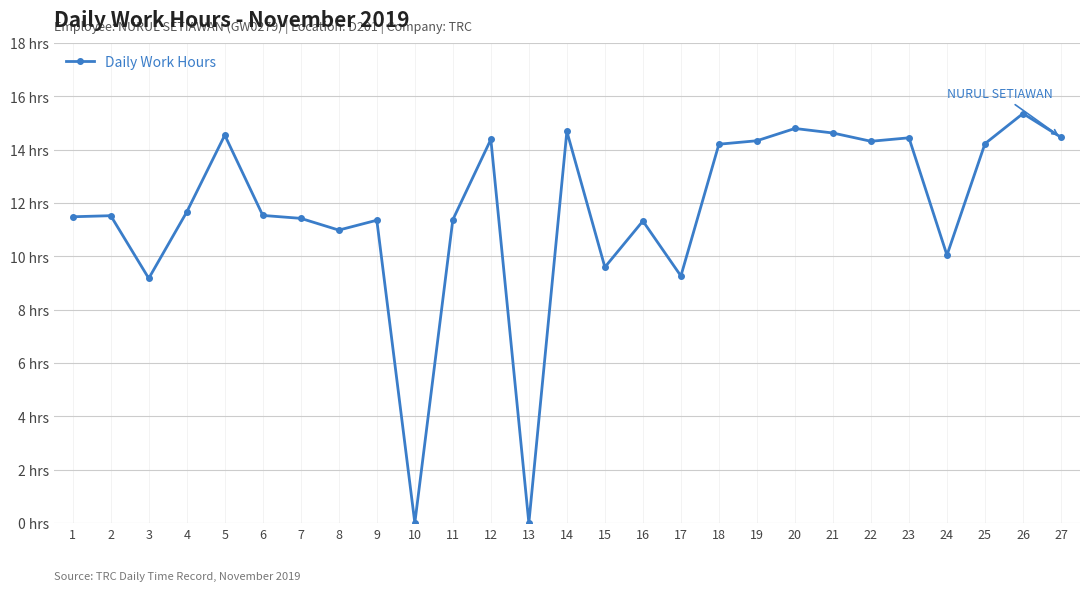

Between 26 and 15, which is larger?

26